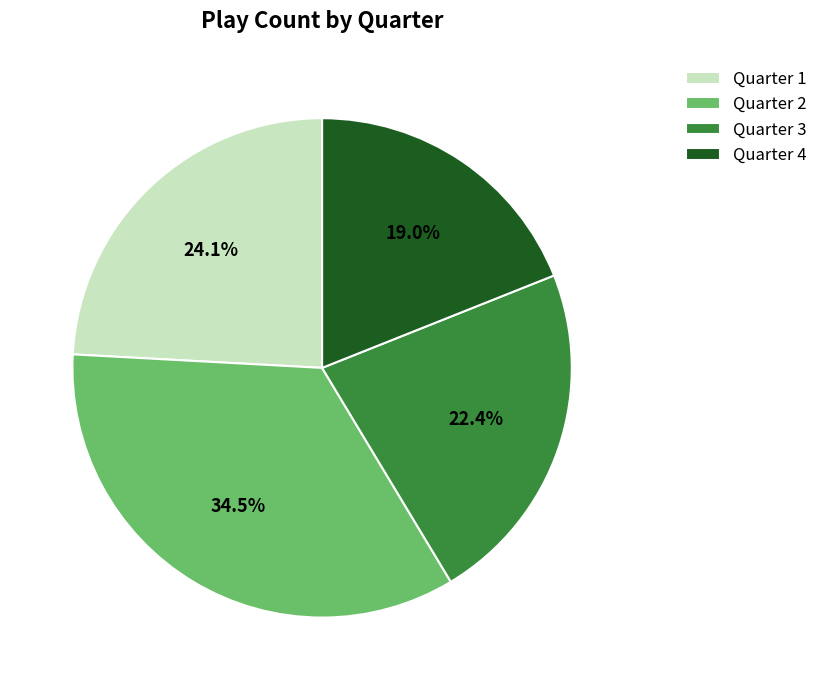

True or false: Quarter 4 accounts for 27% of the total.

False